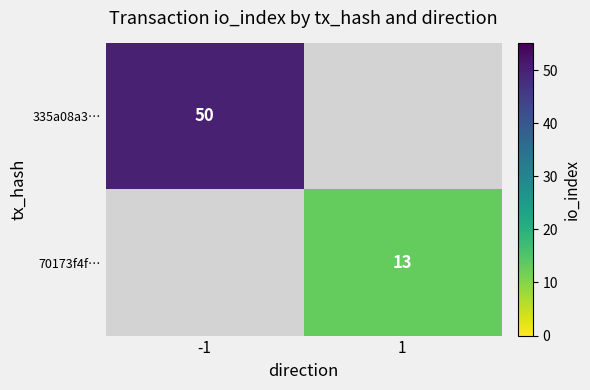

The value of 335a08a3… at -1 is 81. True or false?

False